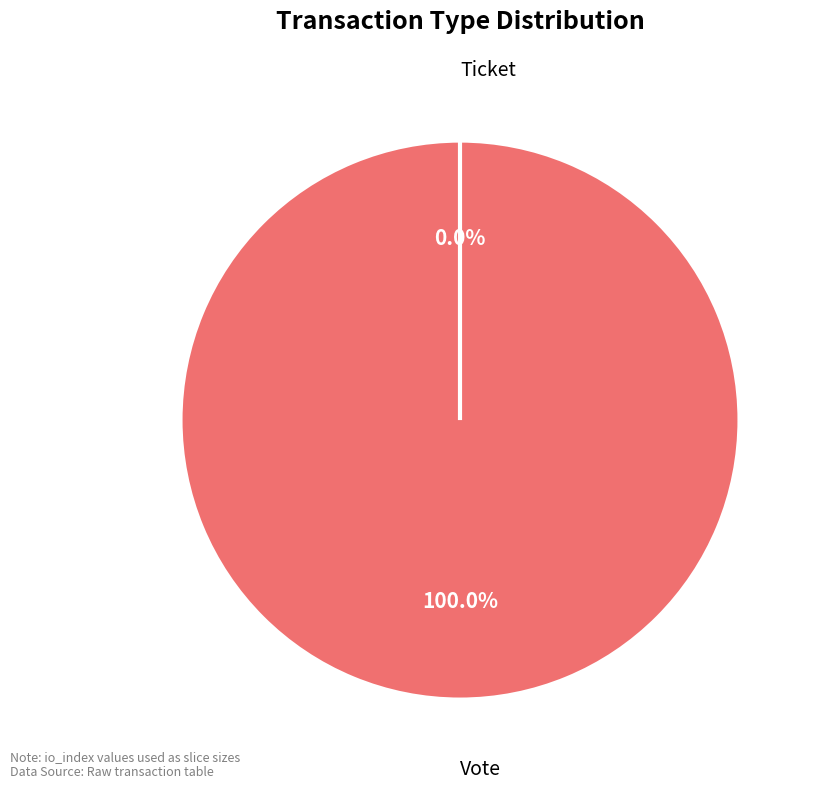

True or false: Vote accounts for 93% of the total.

False